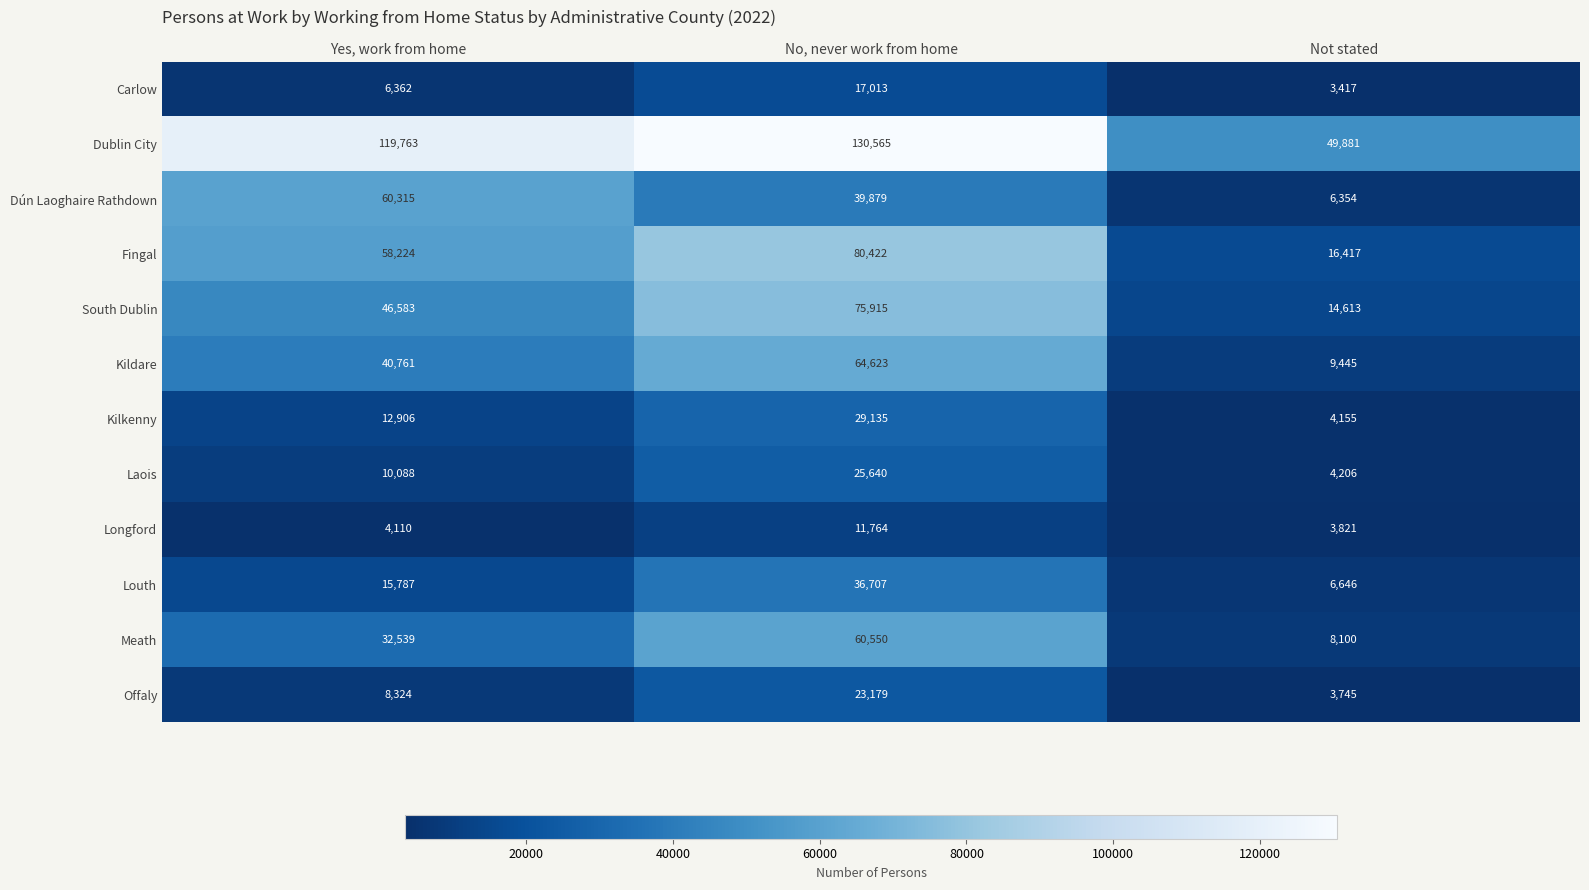

Count the Laois values in the range 4206 to 25640.

3